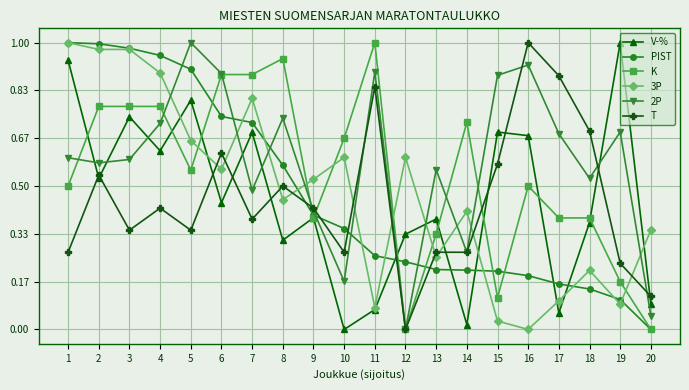

At which label does PIST reach its minimum?

20